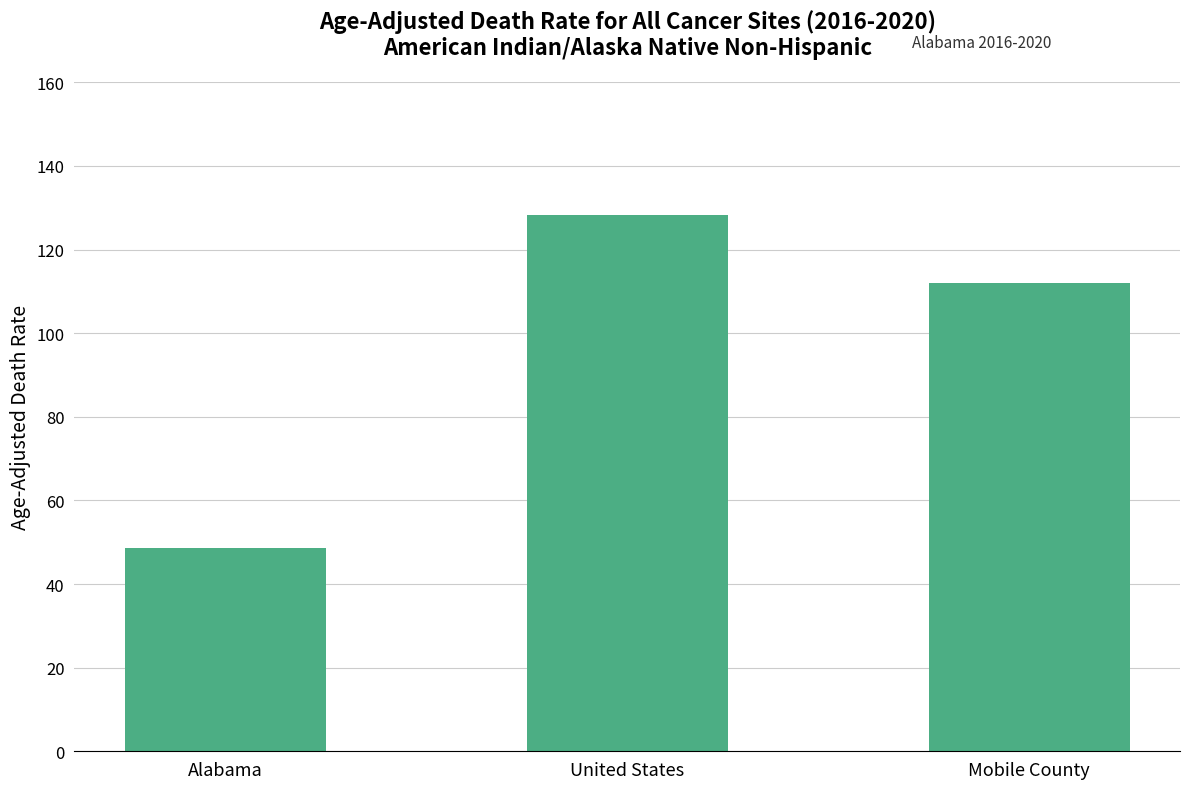

The chart shows a value of 31.3 at Mobile County. True or false?

False